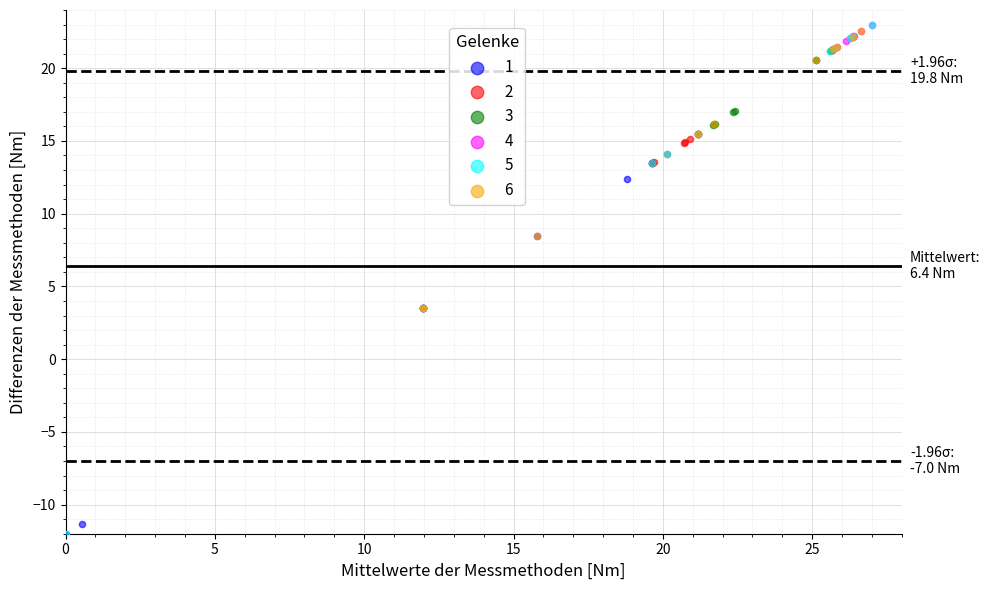

Which series has the widest spread of Y values?

5